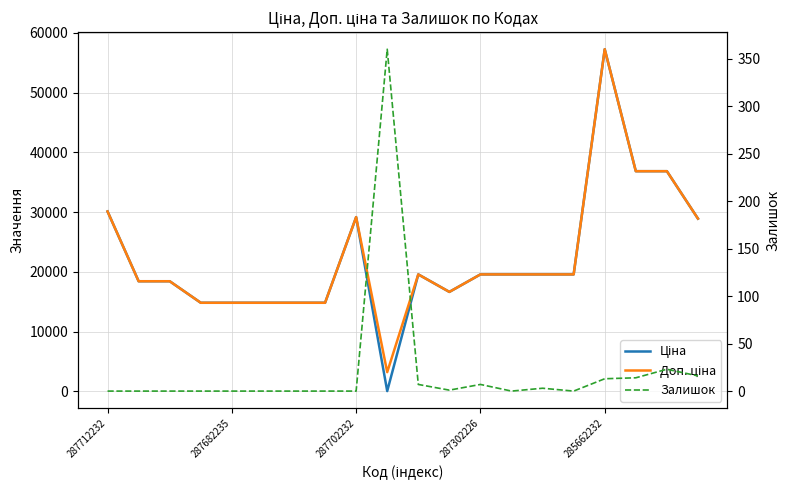

Where is Ціна nearest to the value 28645?

19